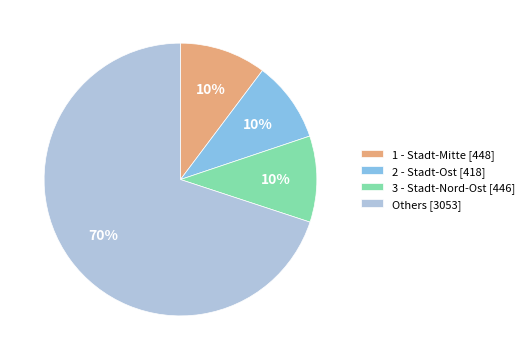

Which has a higher value, Others [3053] or 1 - Stadt-Mitte [448]?

Others [3053]